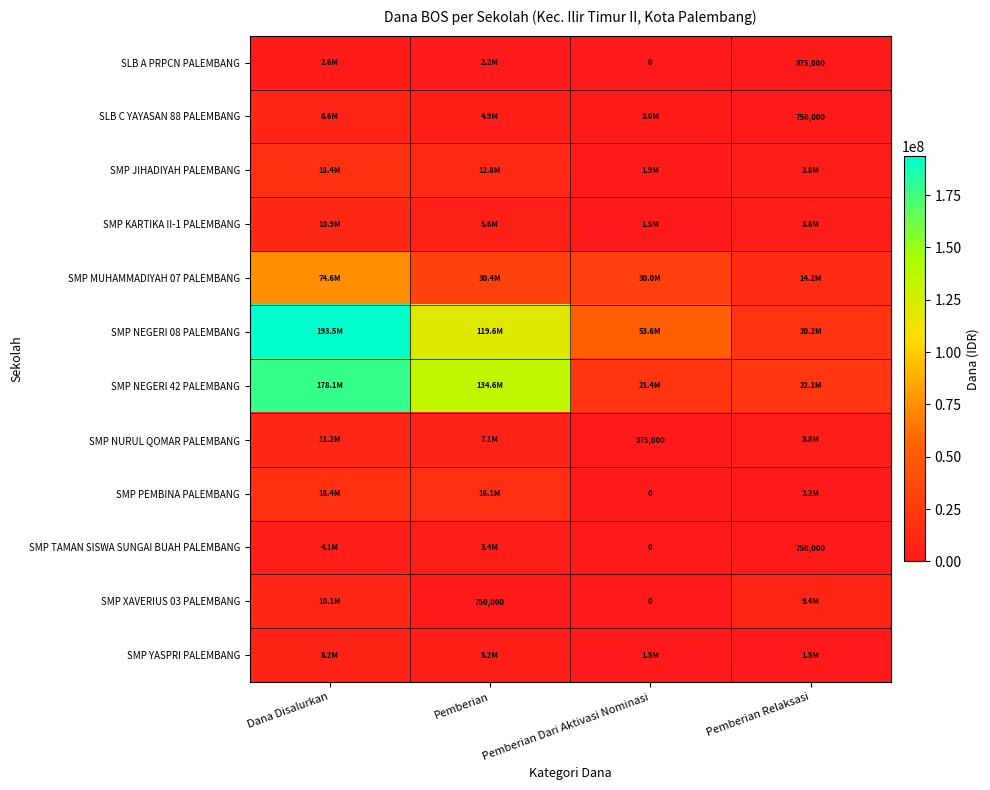

The SMP TAMAN SISWA SUNGAI BUAH PALEMBANG series shows 1056760 at Pemberian Relaksasi. True or false?

False